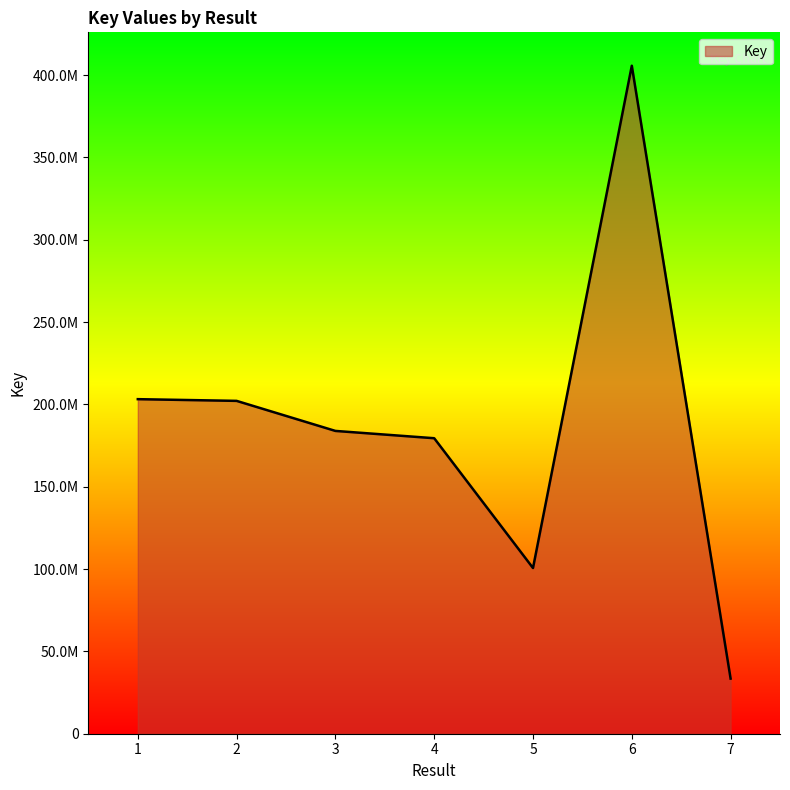

Reading left to right, extract all data points from this chart.

203211812	202169777	183921586	179484953	100643376	405735221	33488514